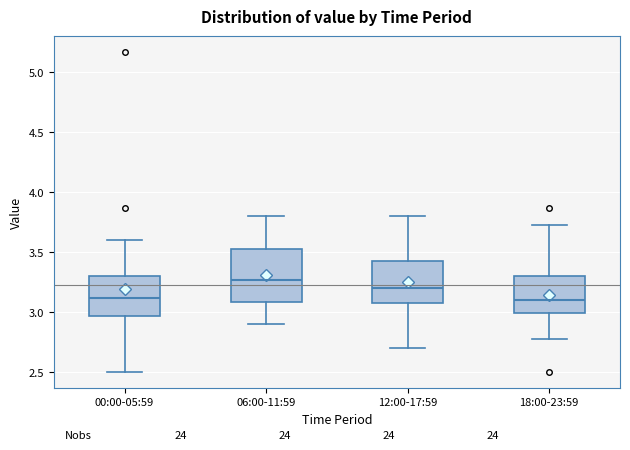

Where does the median line of the box for 06:00-11:59 sit on the y-axis? The values are not printed on the chart, so give them approximately, as read against the axis.

3.25